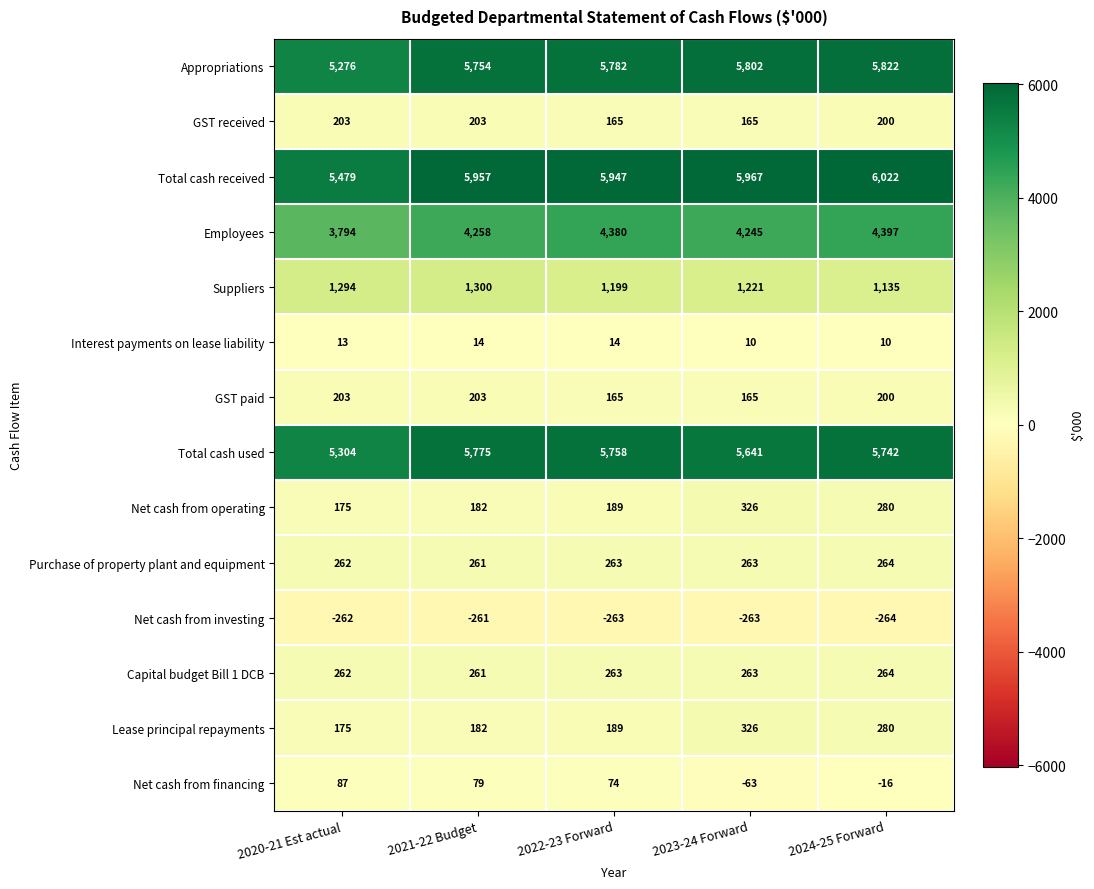

What is the difference between the Lease principal repayments values at 2024-25 Forward and 2020-21 Est actual?

105